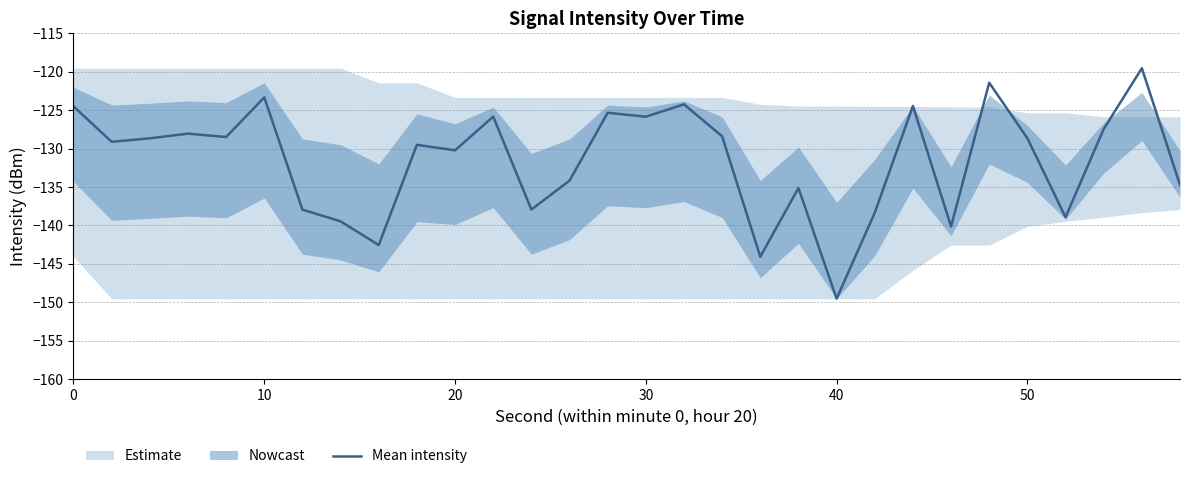

What is the minimum value for Mean intensity?

-149.5